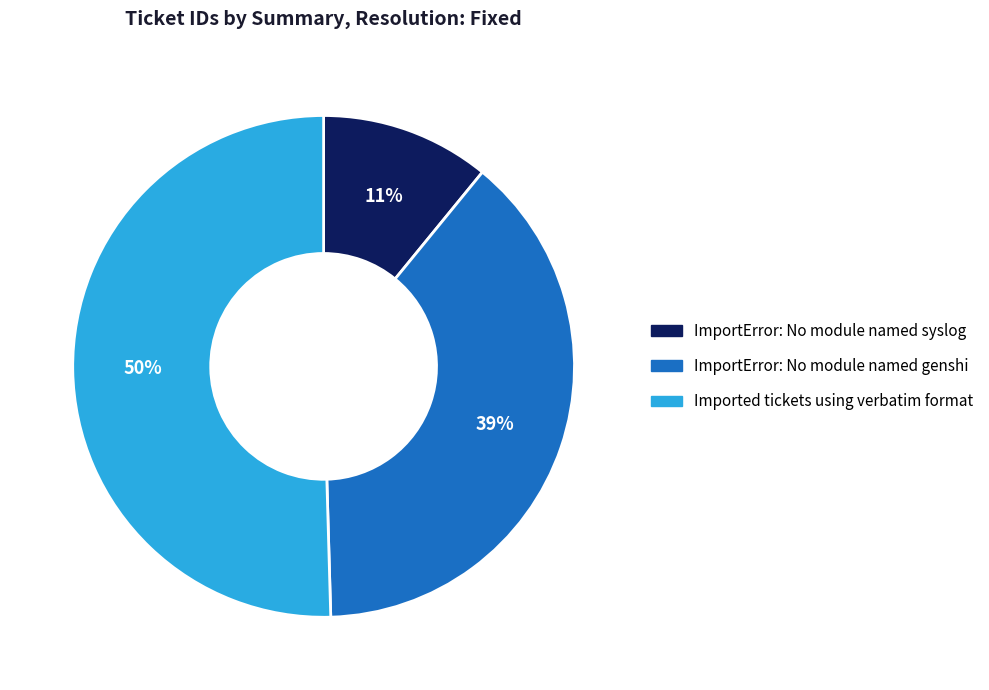

Which has a higher value, ImportError: No module named syslog or Imported tickets using verbatim format?

Imported tickets using verbatim format